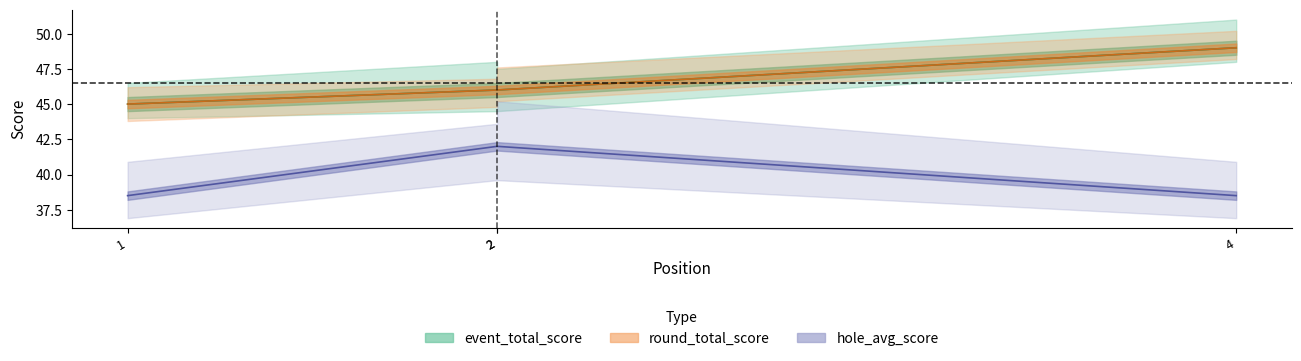

What is the approximate value of round_total_score at 2?

46.0